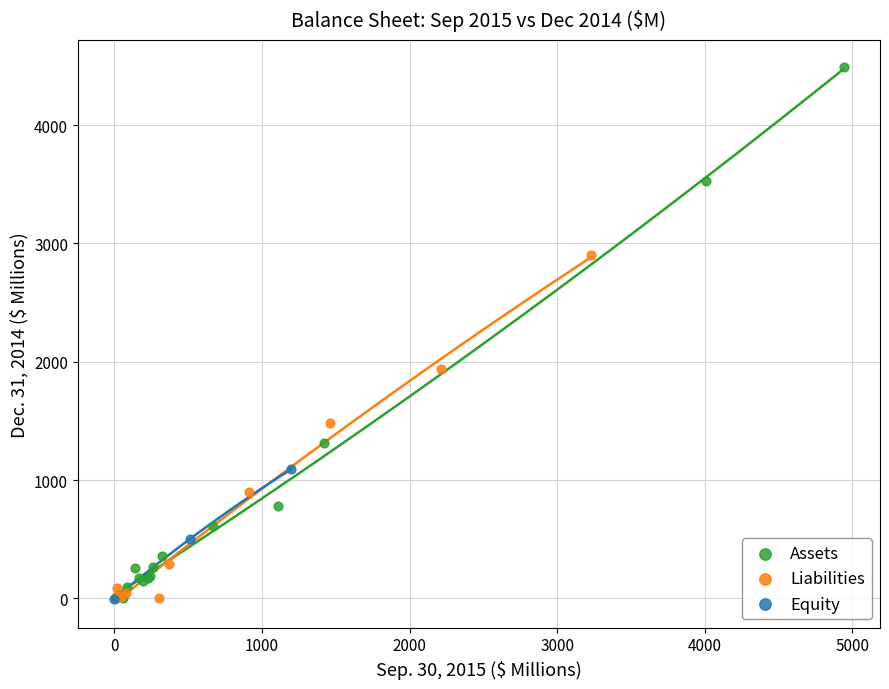

Which series has the largest Y range (max minus min)?

Assets